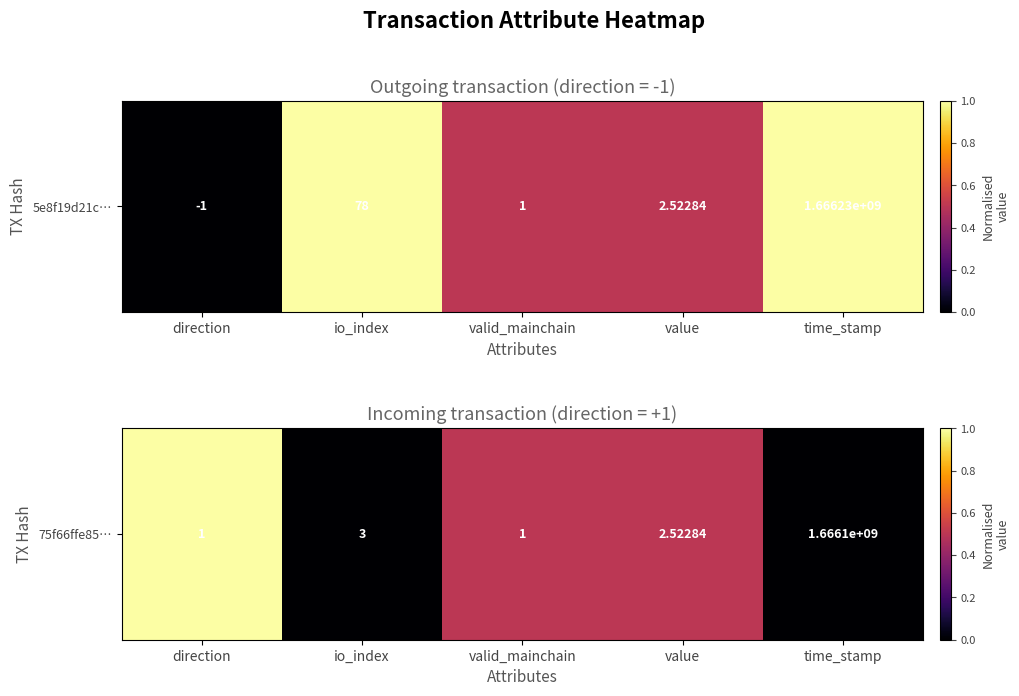

Which category has the highest value across all series?

direction